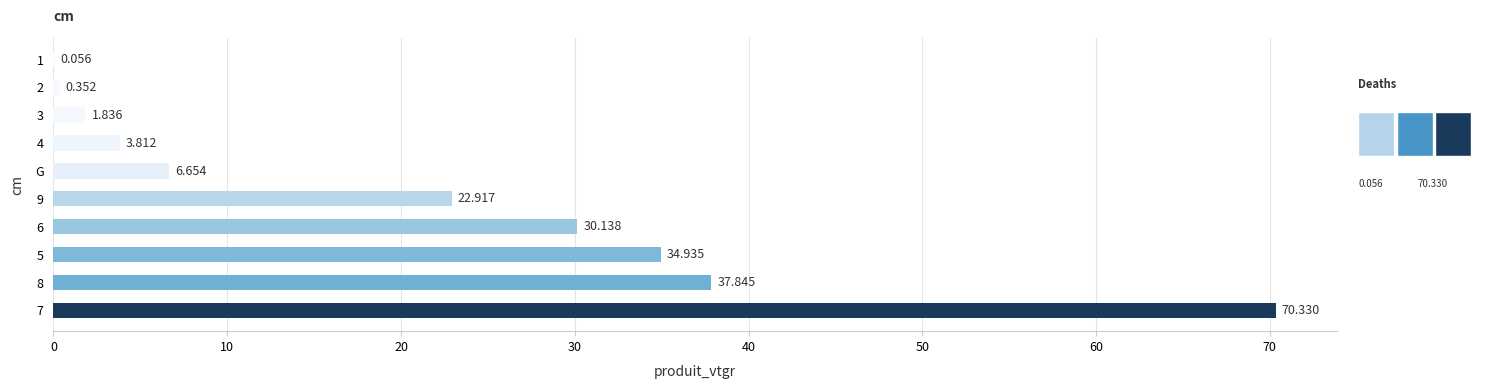

Between 4 and G, which is larger?

G